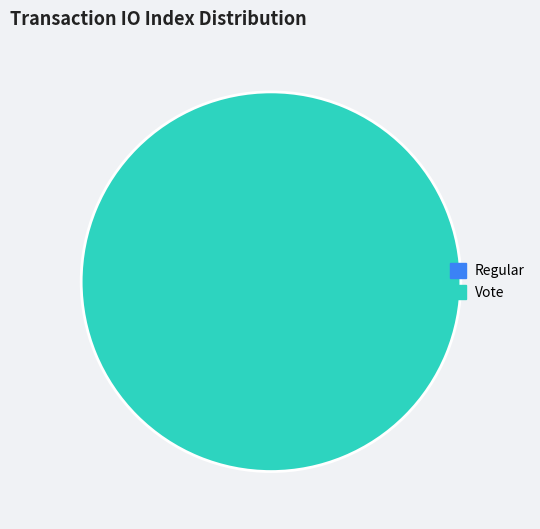

How many segments does this pie chart have?

2